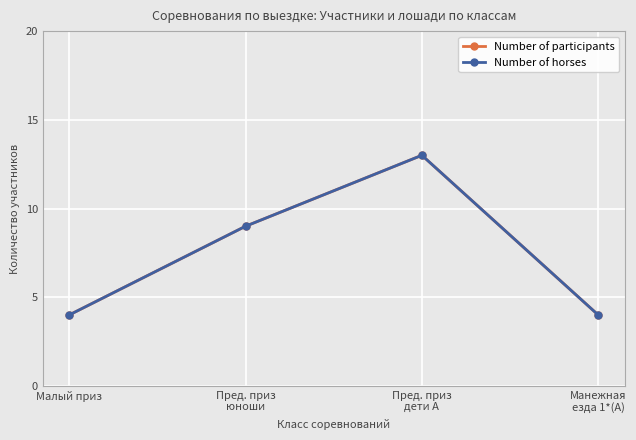

Reading left to right, extract all data points from this chart.

Number of participants: 4	9	13	4
Number of horses: 4	9	13	4